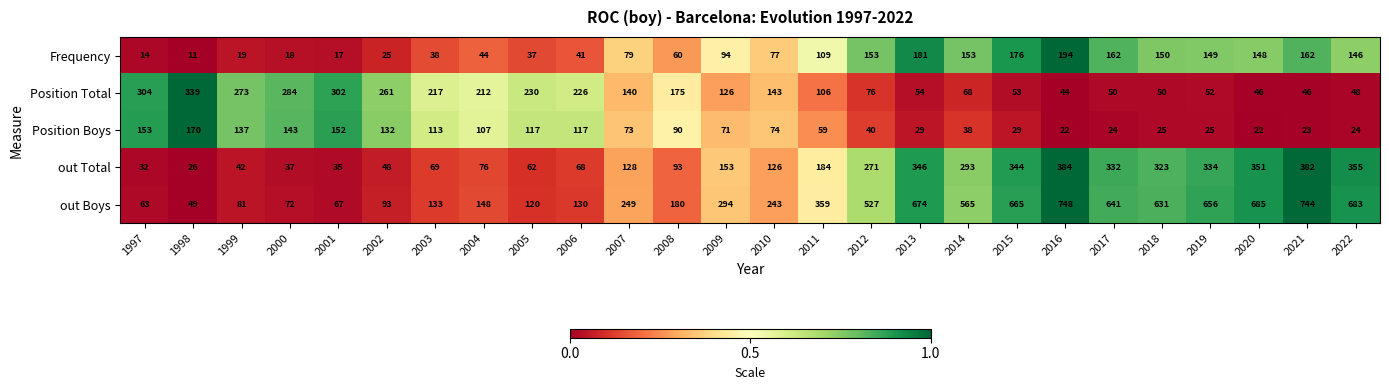

What is the spread (max minus min) of values at 2009?

223